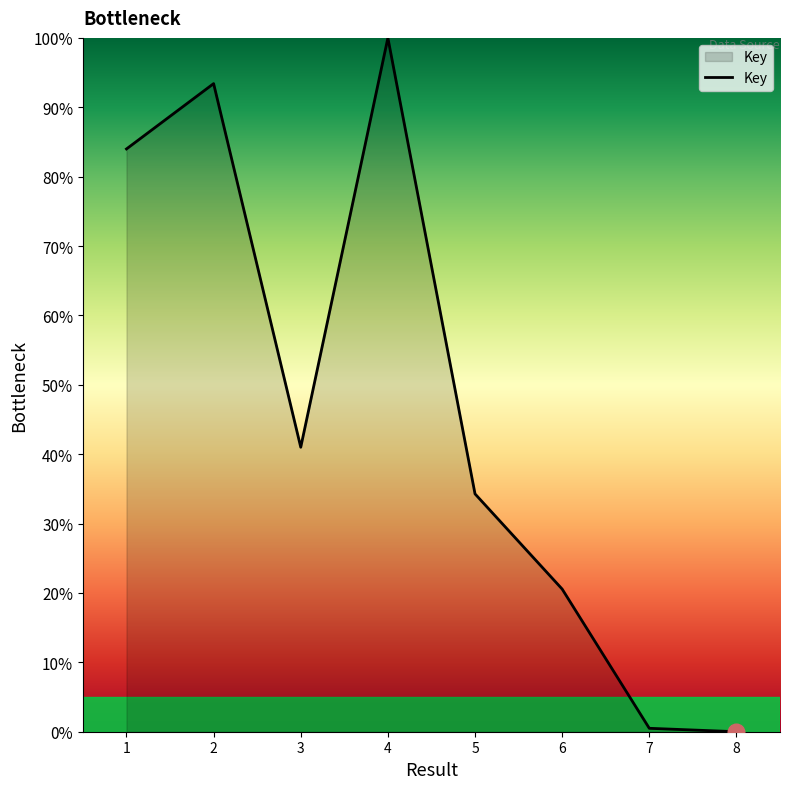

Reading left to right, extract all data points from this chart.

1=84.0	2=93.4	3=41.0	4=100.0	5=34.3	6=20.6	7=0.5	8=0.0